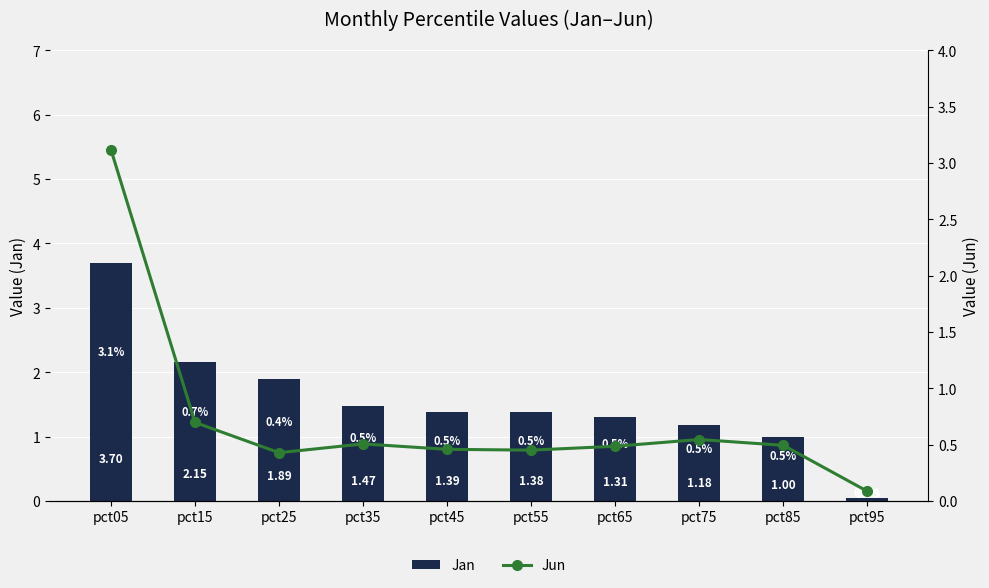

Read the Jan value at pct15.

2.2